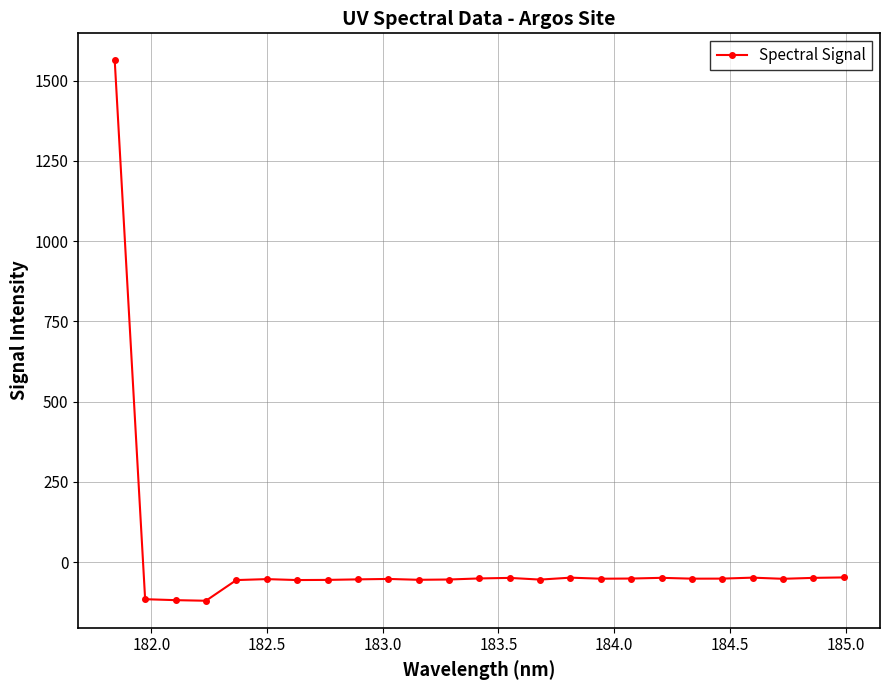

How many series are shown in this chart?

1